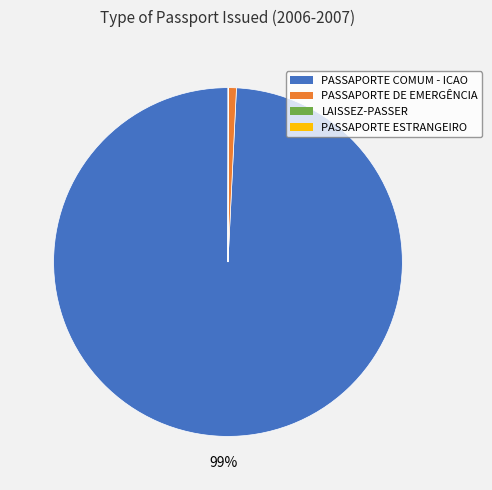

Is there any slice that represents more than half of the pie?

Yes